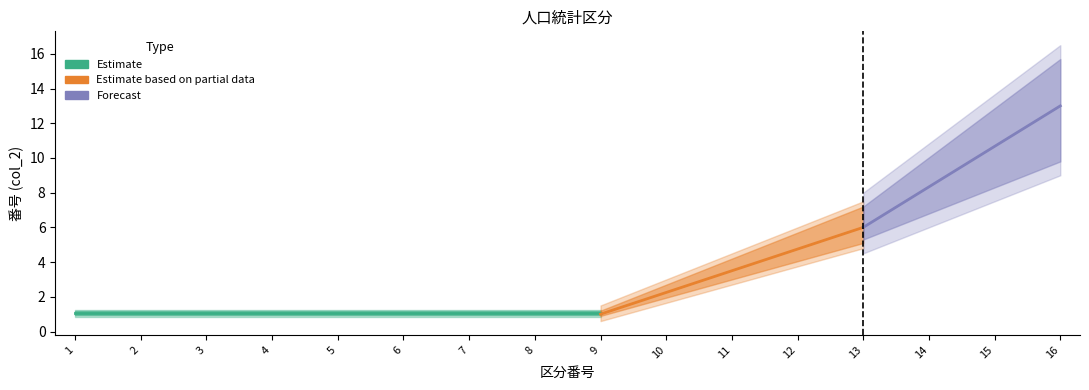

How many values are below 9?

8